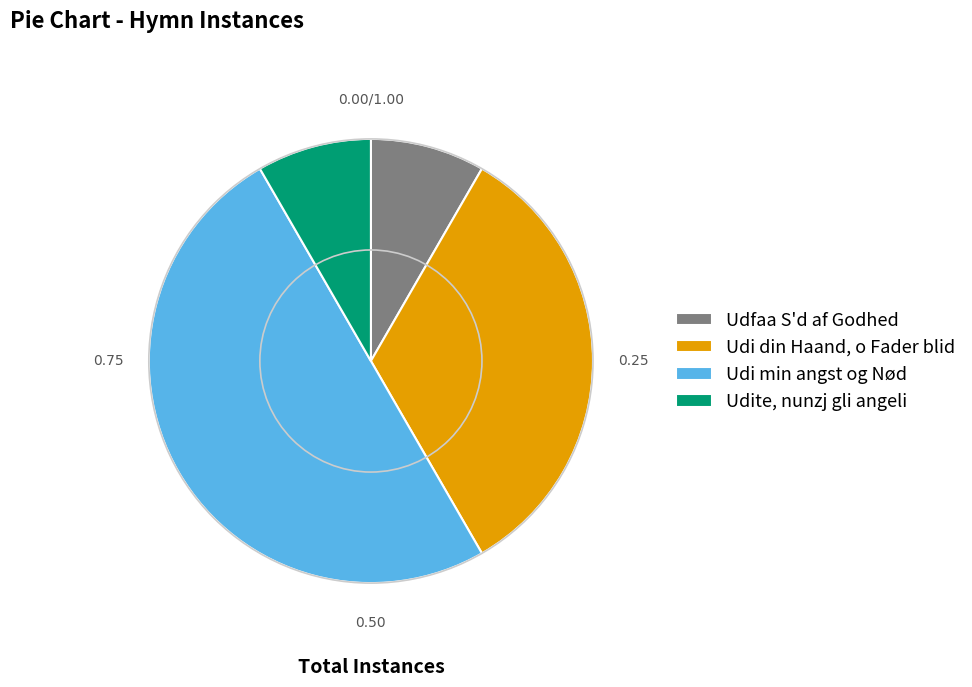

What is the largest slice in the pie chart?

Udi min angst og Nød